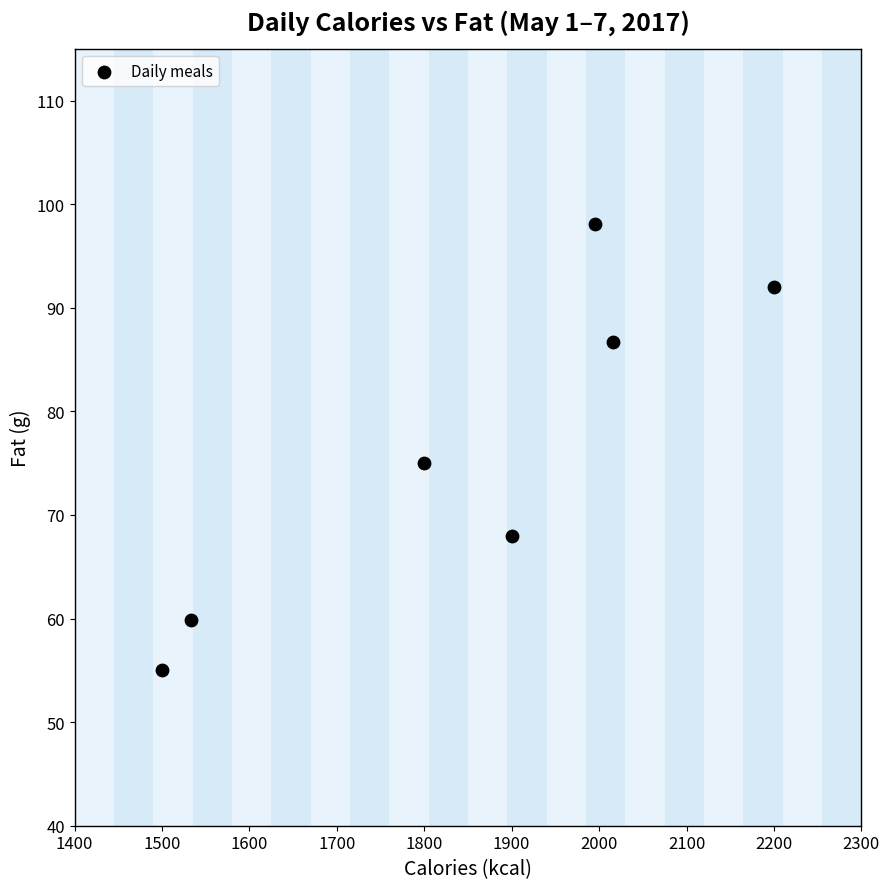

What Y value in the scatter plot is closest to 76?

75.0